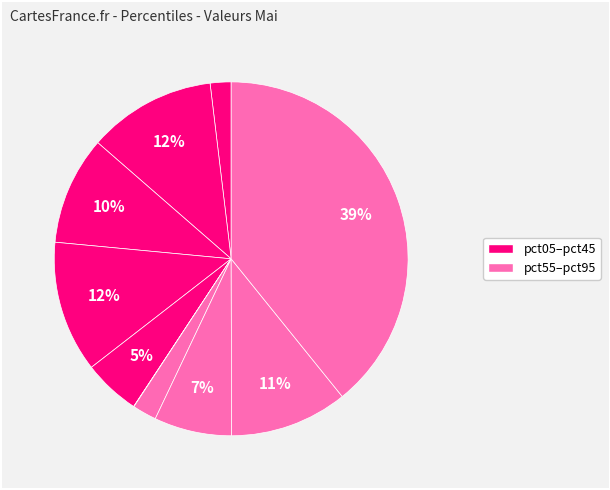

Count the number of slices in the pie.

10